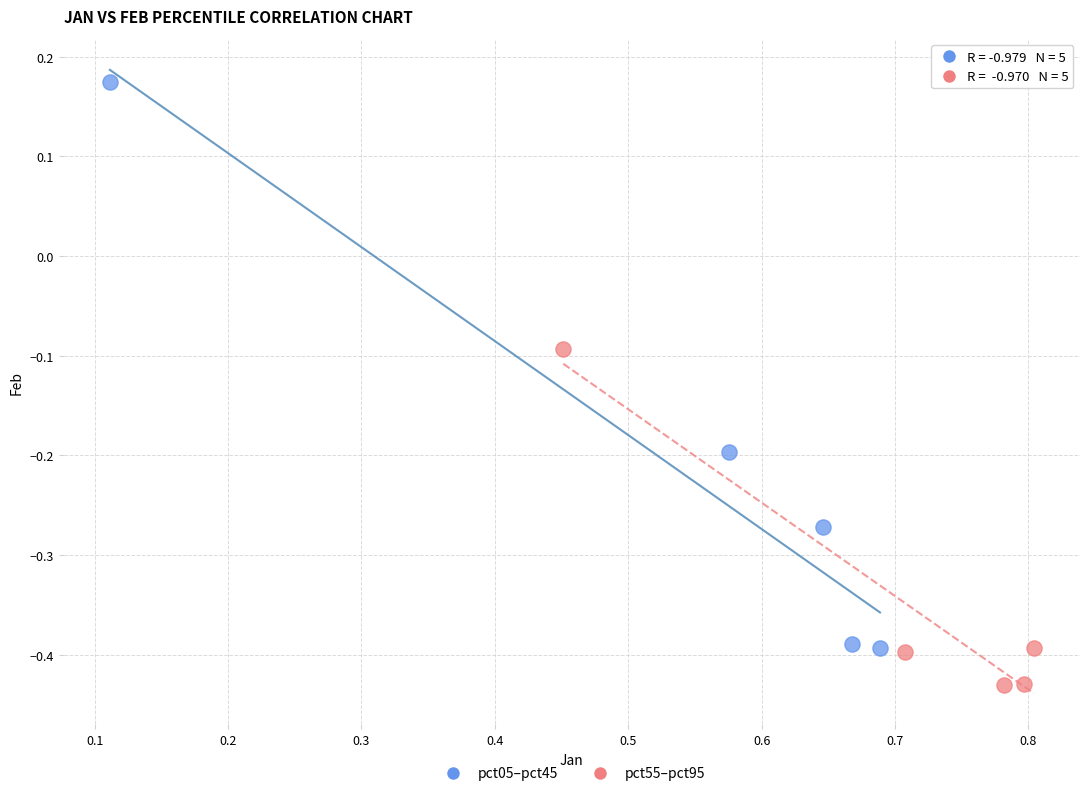

Which series reaches the minimum Y coordinate?

pct55–pct95